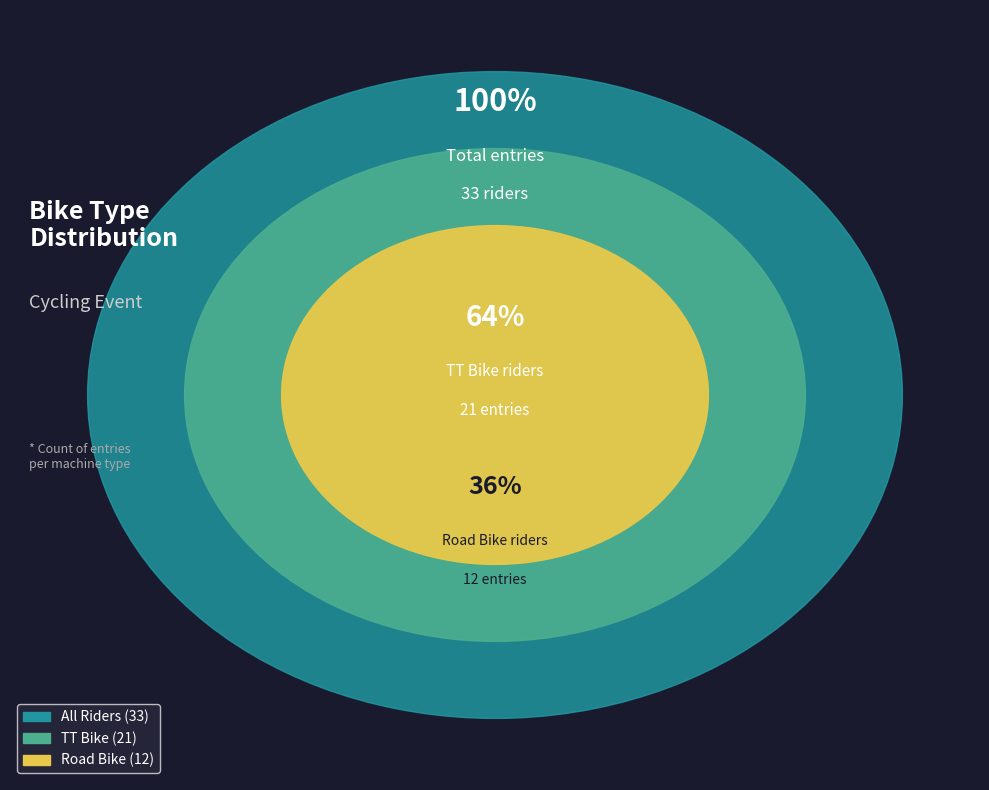

To the nearest percent, what is the combined percentage of Road Bike and TT Bike?

100%